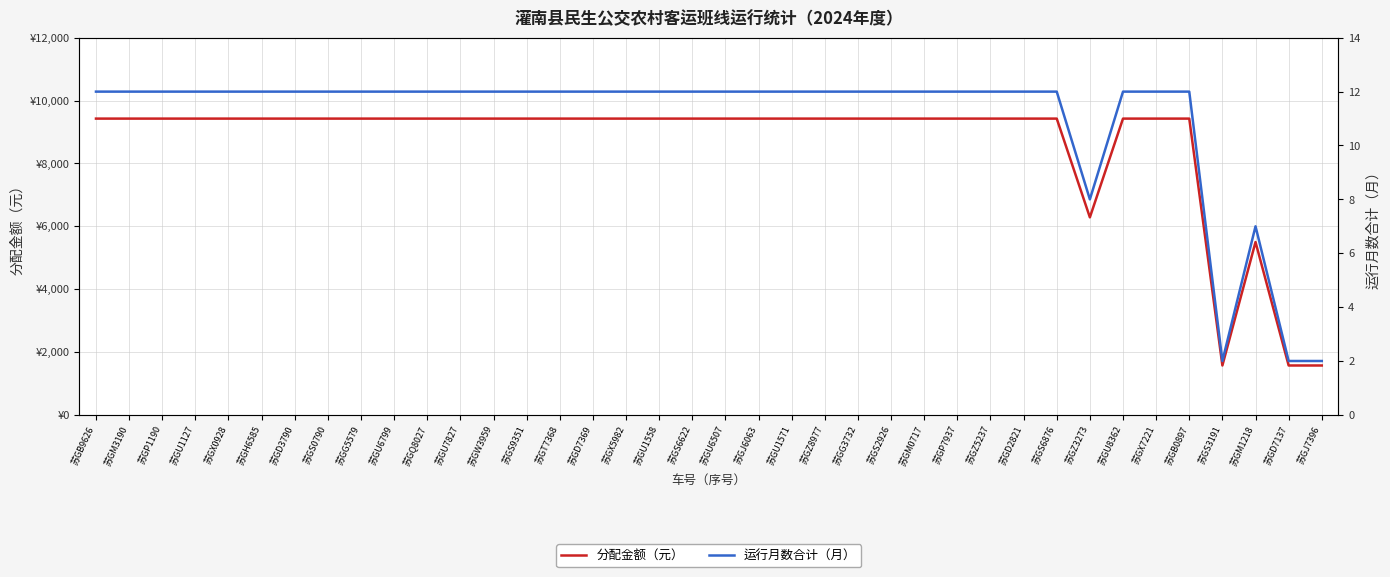

How many interior local valleys does the 运行月数合计（月） series have?

2